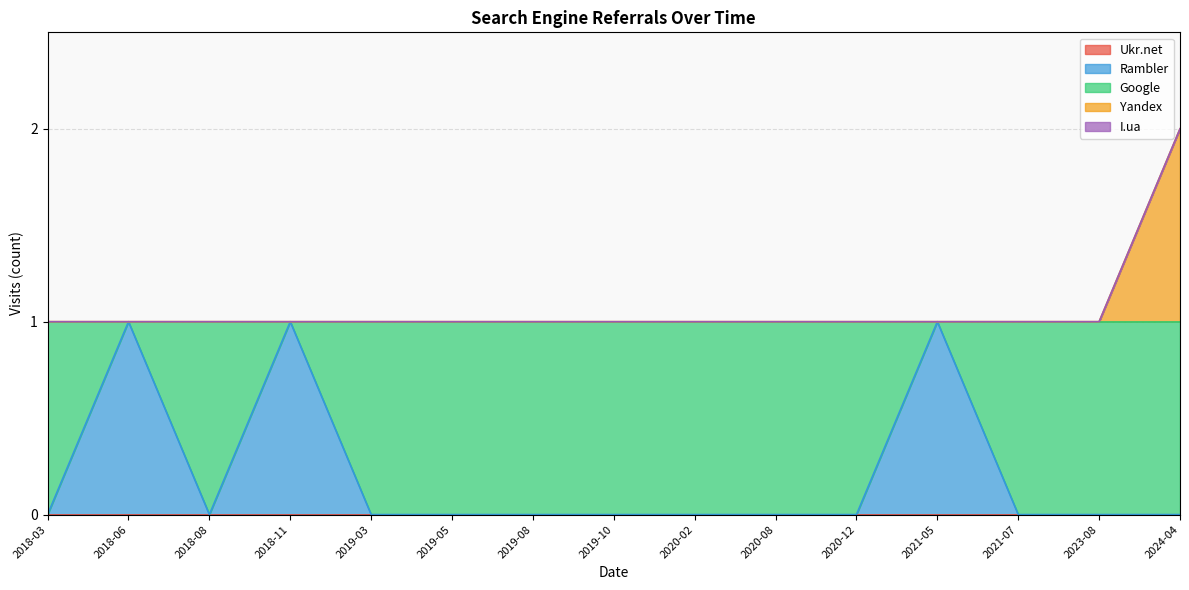

What position from the left is 2019-03?

5